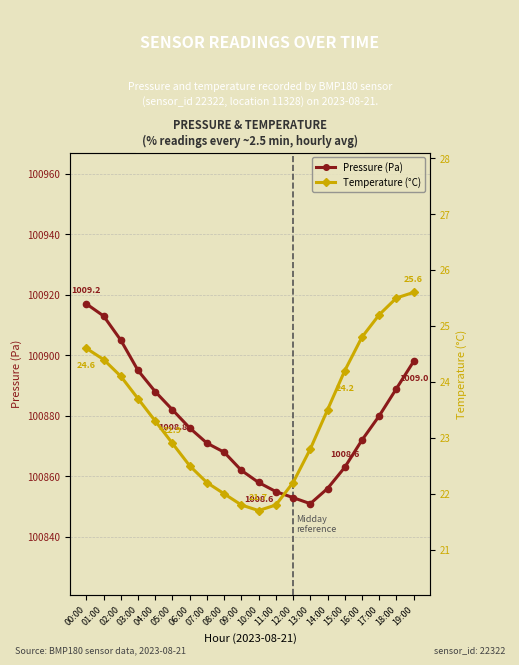

What is the value of the pressure point at the 13th from the left?

100853.0